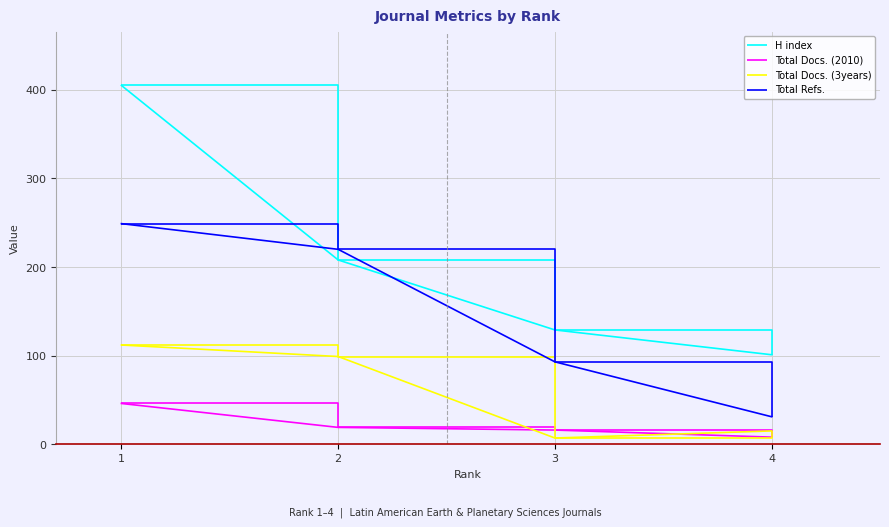

How many lines are shown in the chart?

4